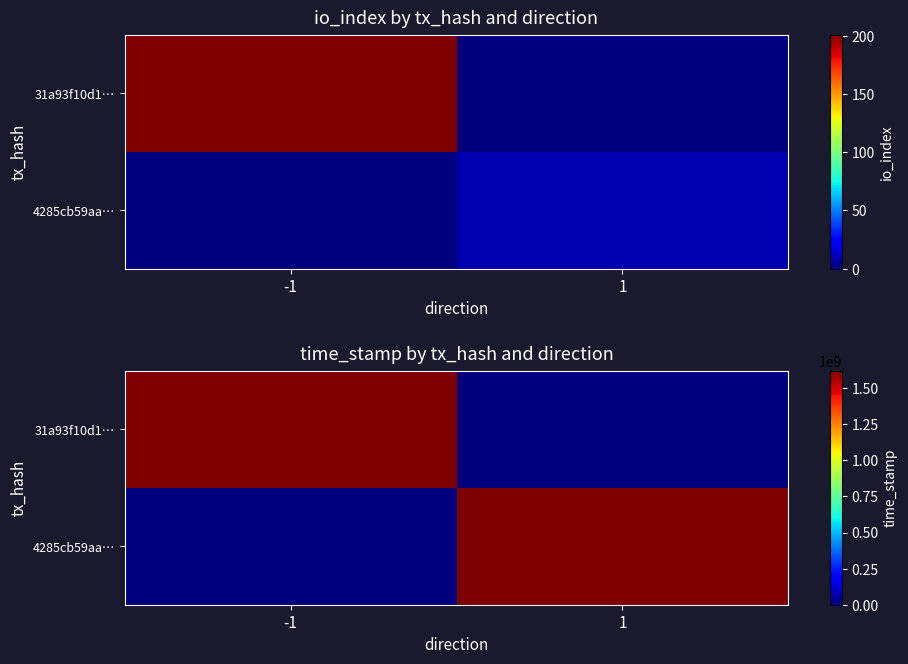

List the series in order of their peak value, highest first.

31a93f10d1…, 4285cb59aa…